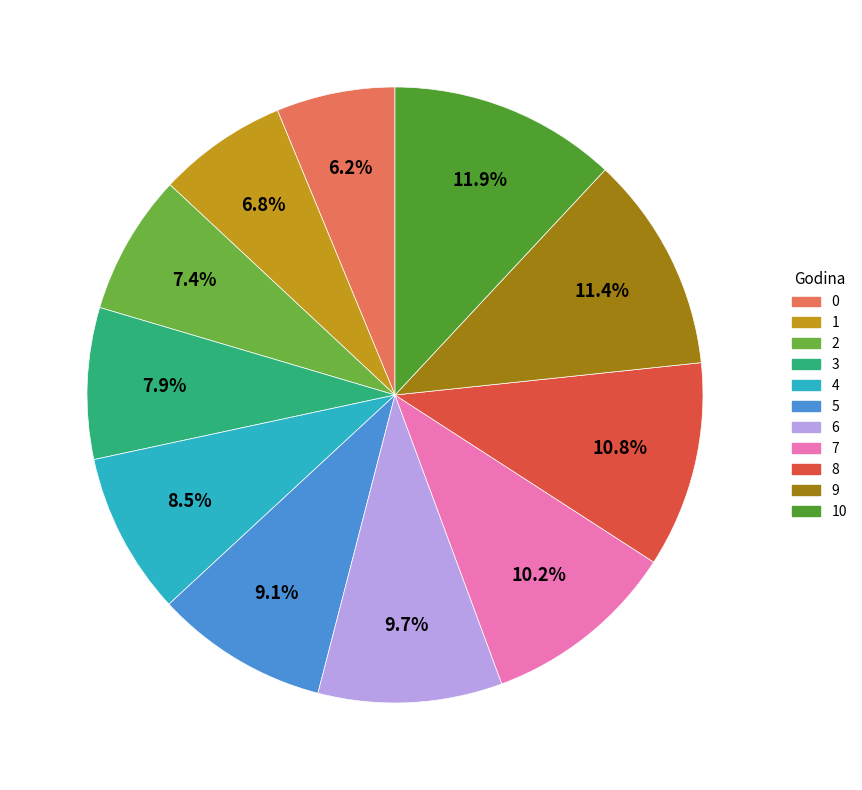

Which category has the biggest portion of the pie?

10